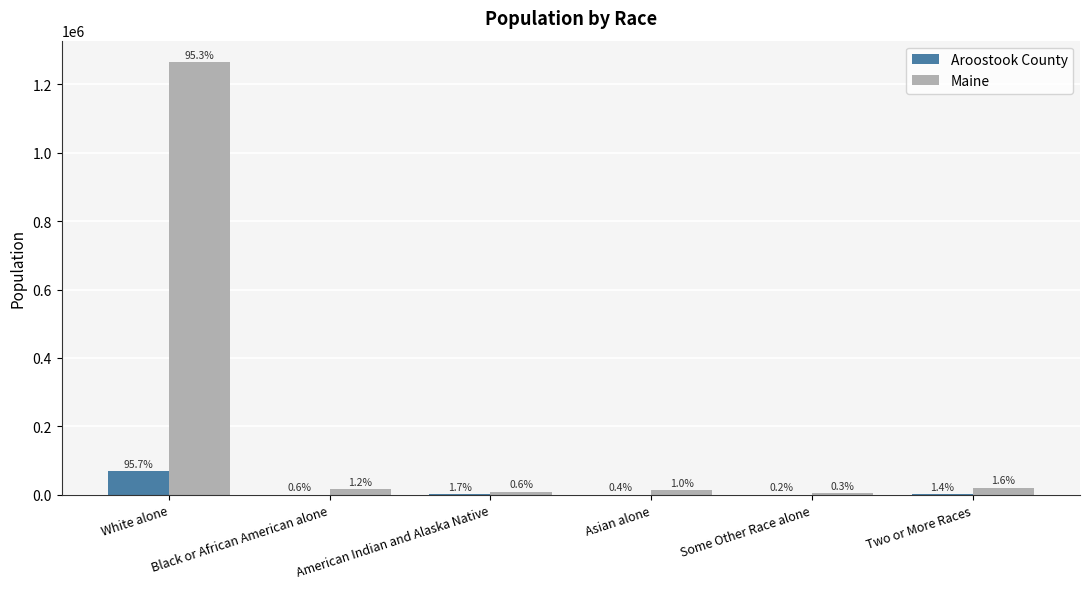

Reading left to right, list all the values displayed in this chart.

Aroostook County: 68759	455	1225	312	130	978
Maine: 1264971	15707	8568	13571	4261	20941